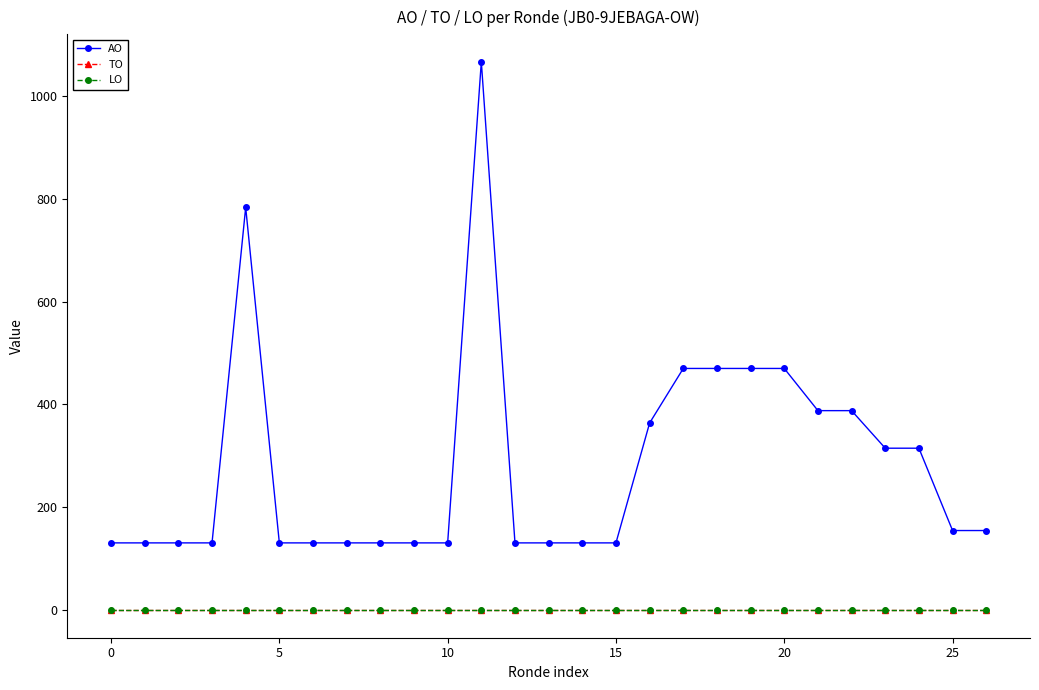

Is this an area chart (filled region under the line)?

No